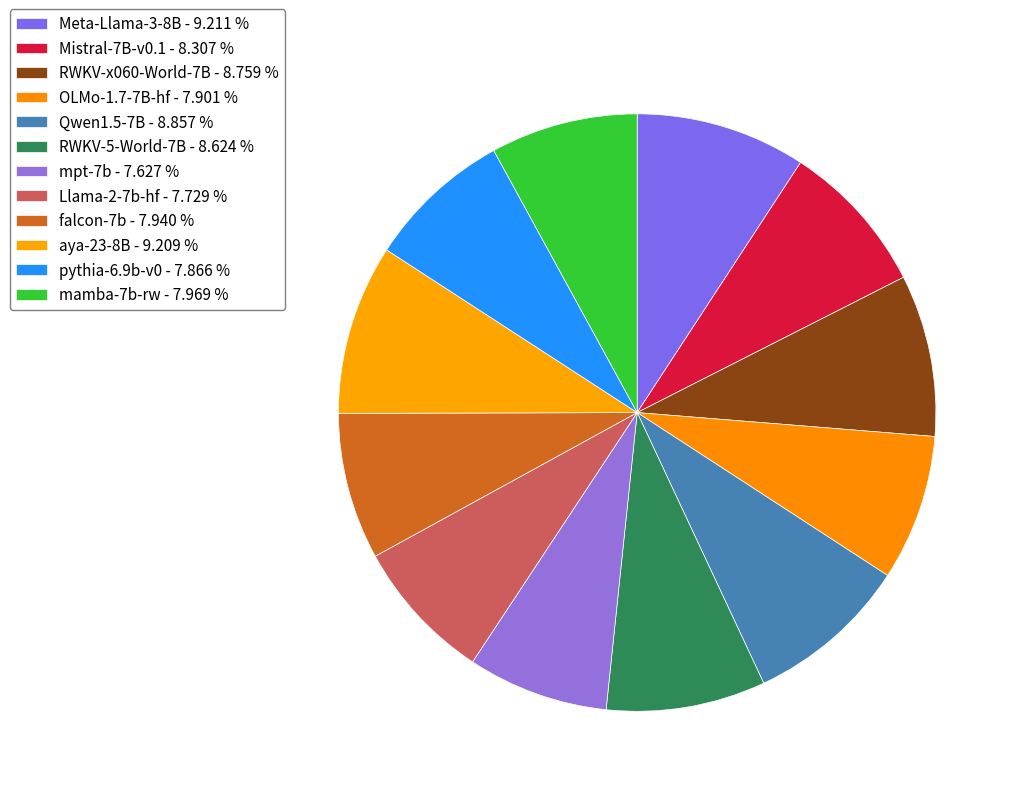

Combined, what portion of the pie is falcon-7b and Mistral-7B-v0.1?

16.2%